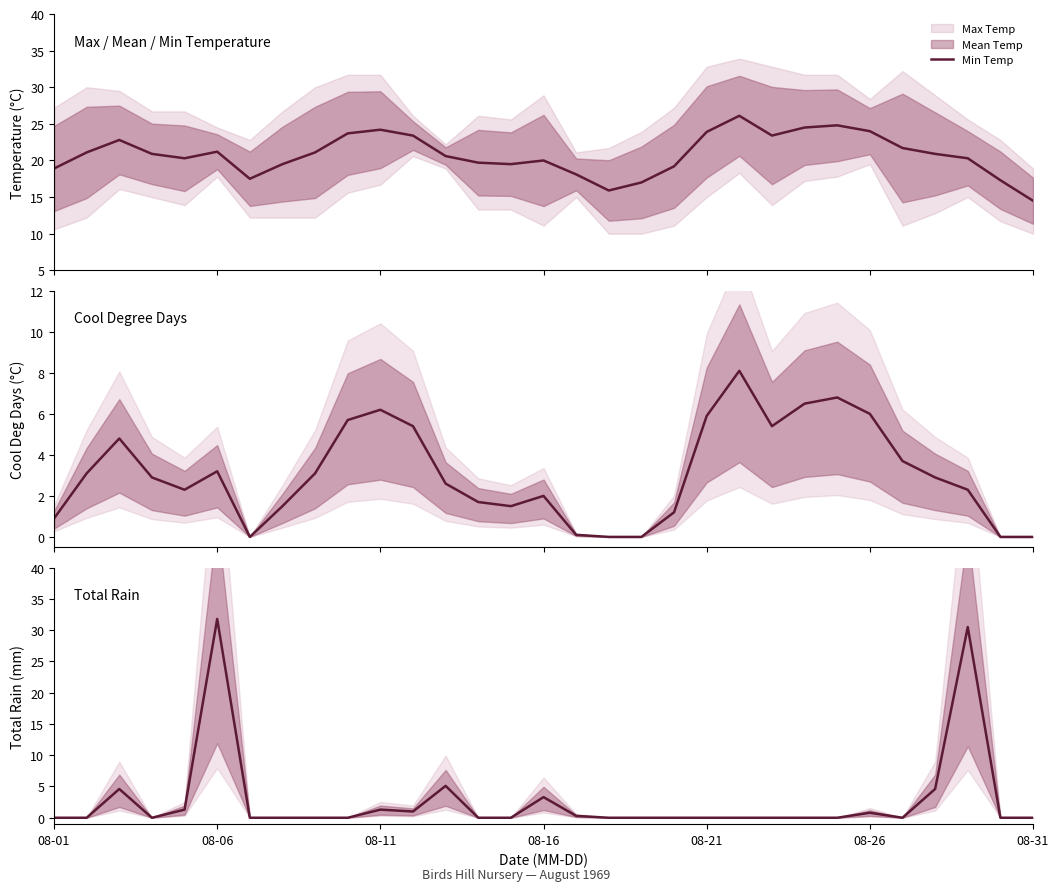

Read the Min Temp value at 8.

21.1